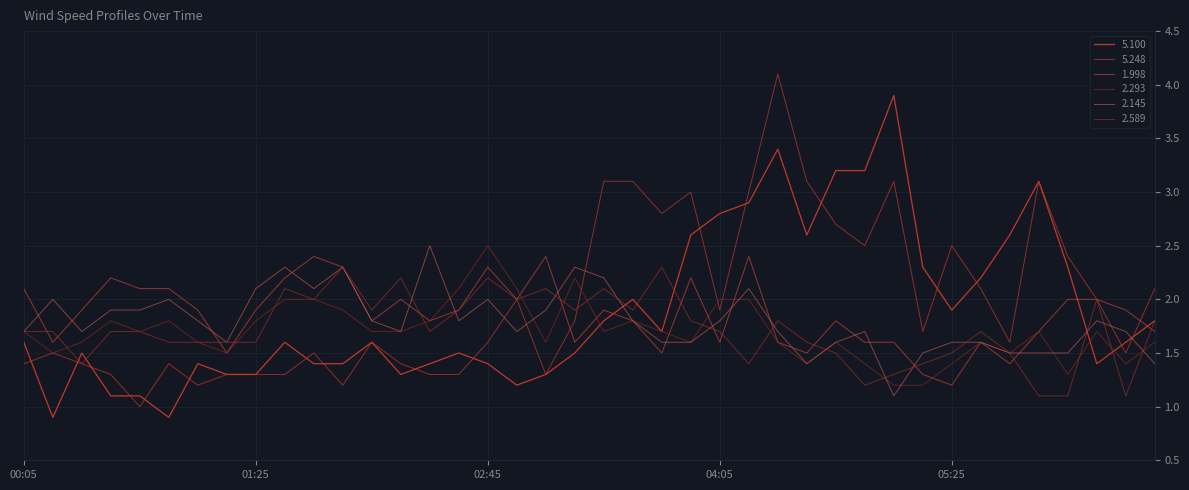

True or false: 2.145 and 5.100 intersect in this chart.

True